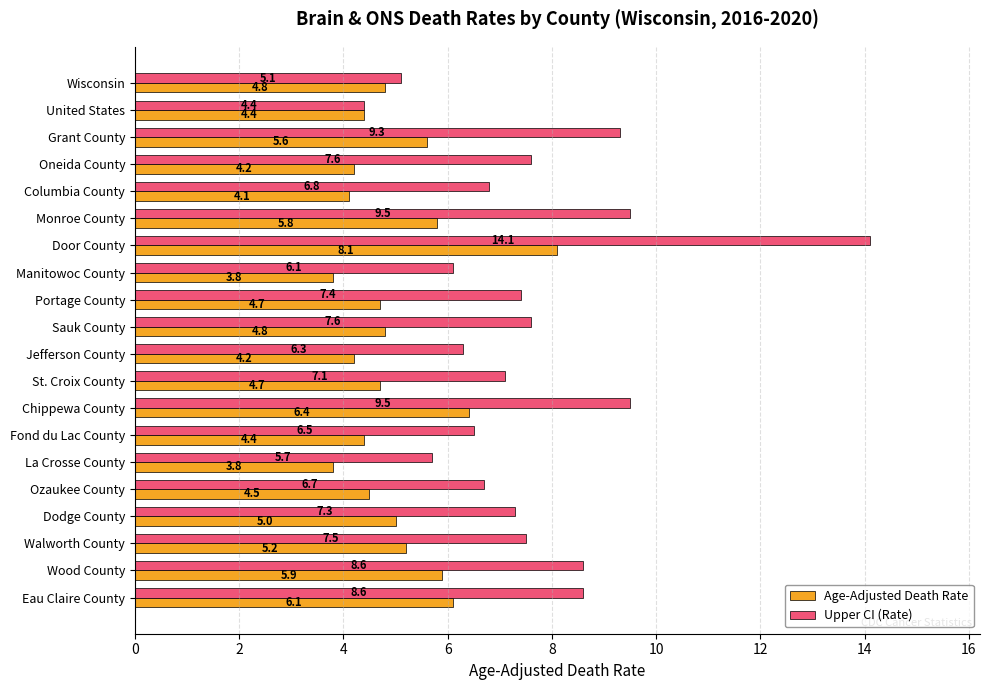

Which series has the largest range (max minus min)?

Upper CI (Rate)